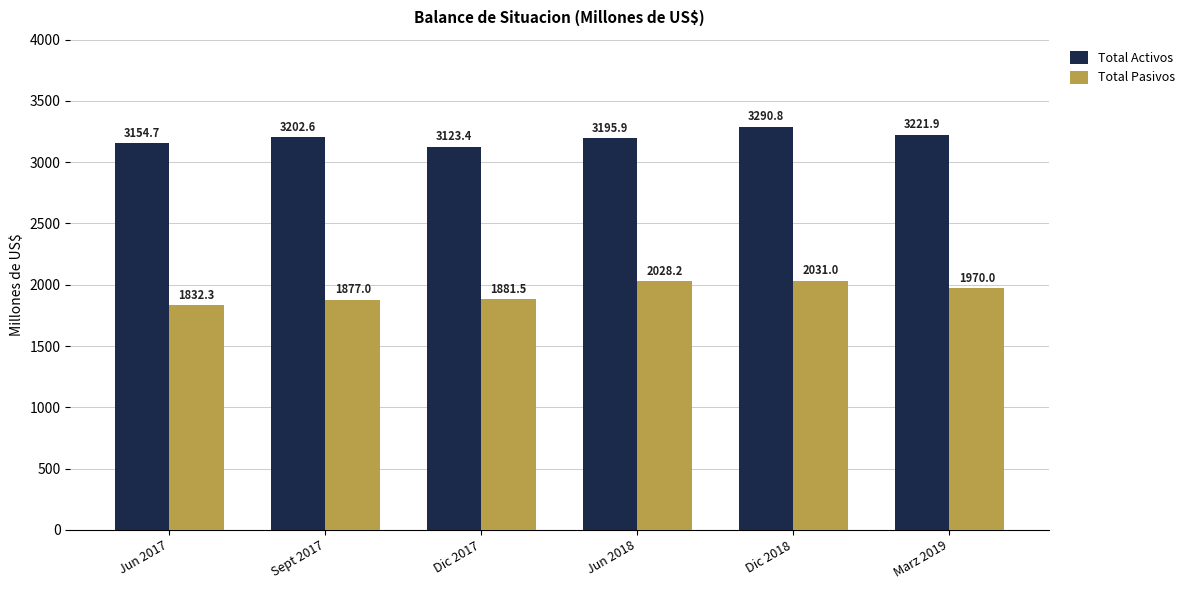

What is the approximate value of Total Activos at Marz 2019?

3221.9